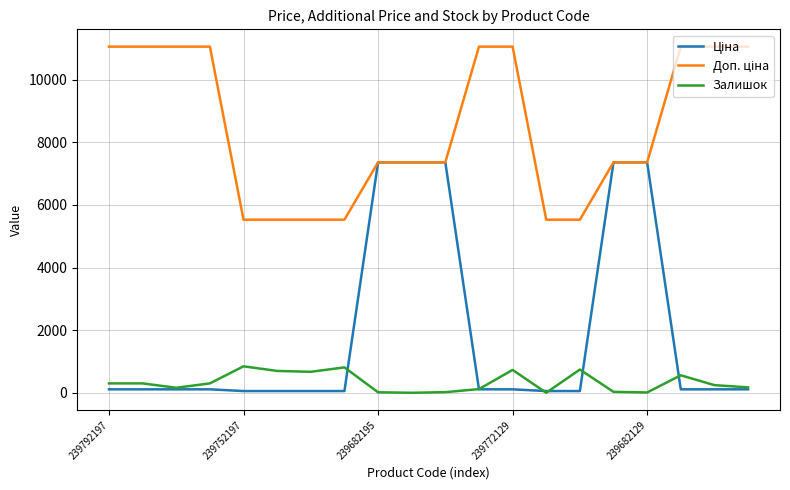

What is the maximum value for Залишок?

845.0